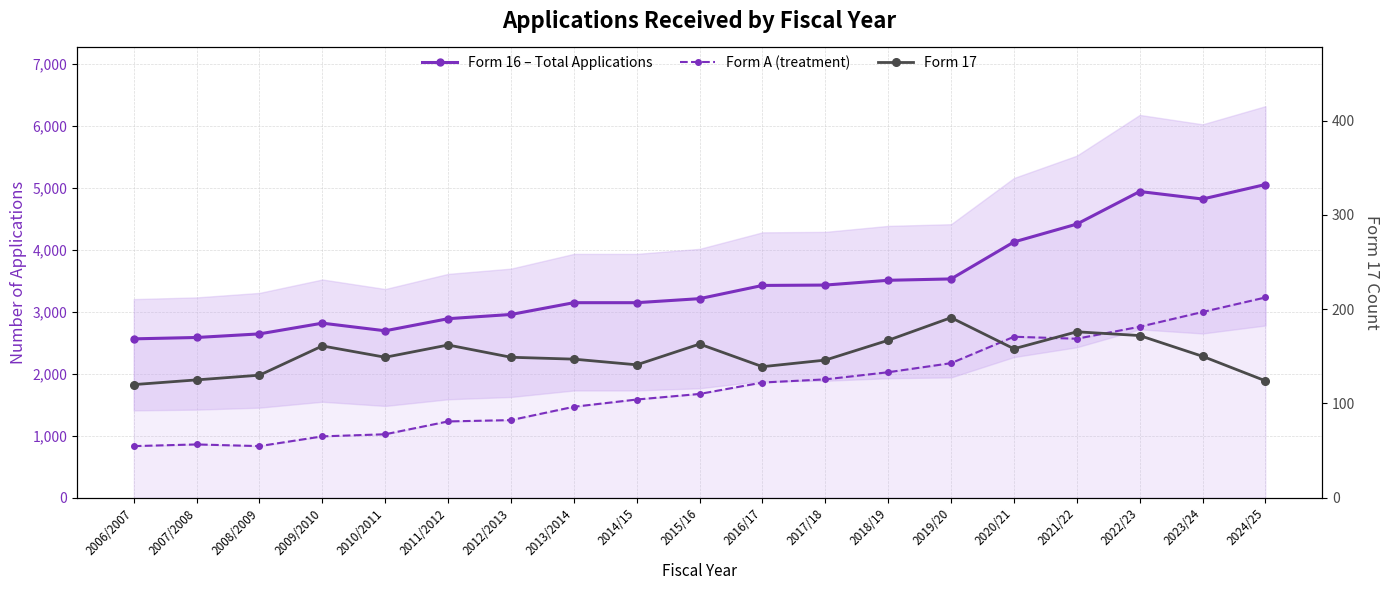

What is the difference between the Form 16 – Total Applications values at 2006/2007 and 2013/2014?

583